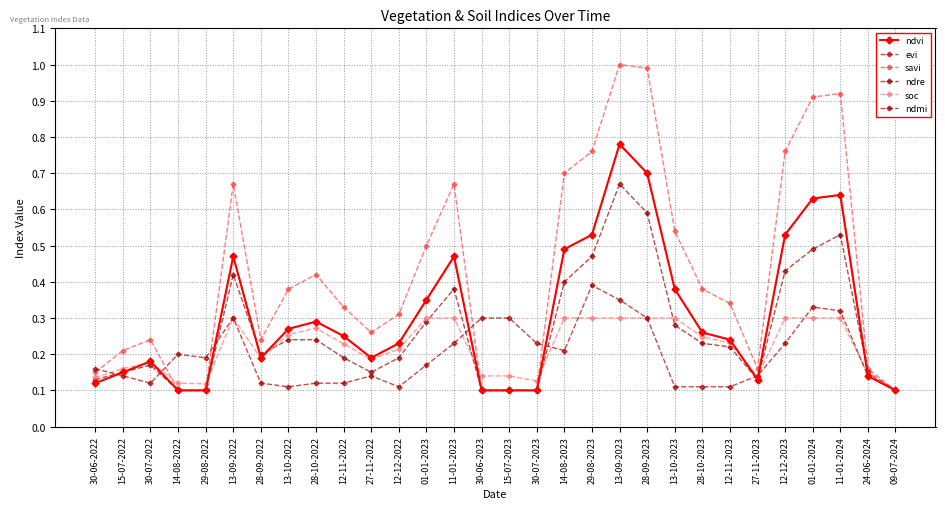

At which category does soc reach its first local peak?

30-07-2022